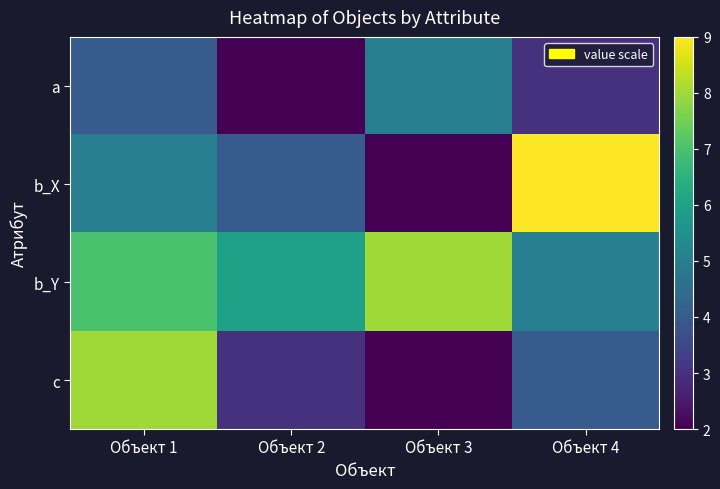

Which series has the largest total across all categories?

b_Y